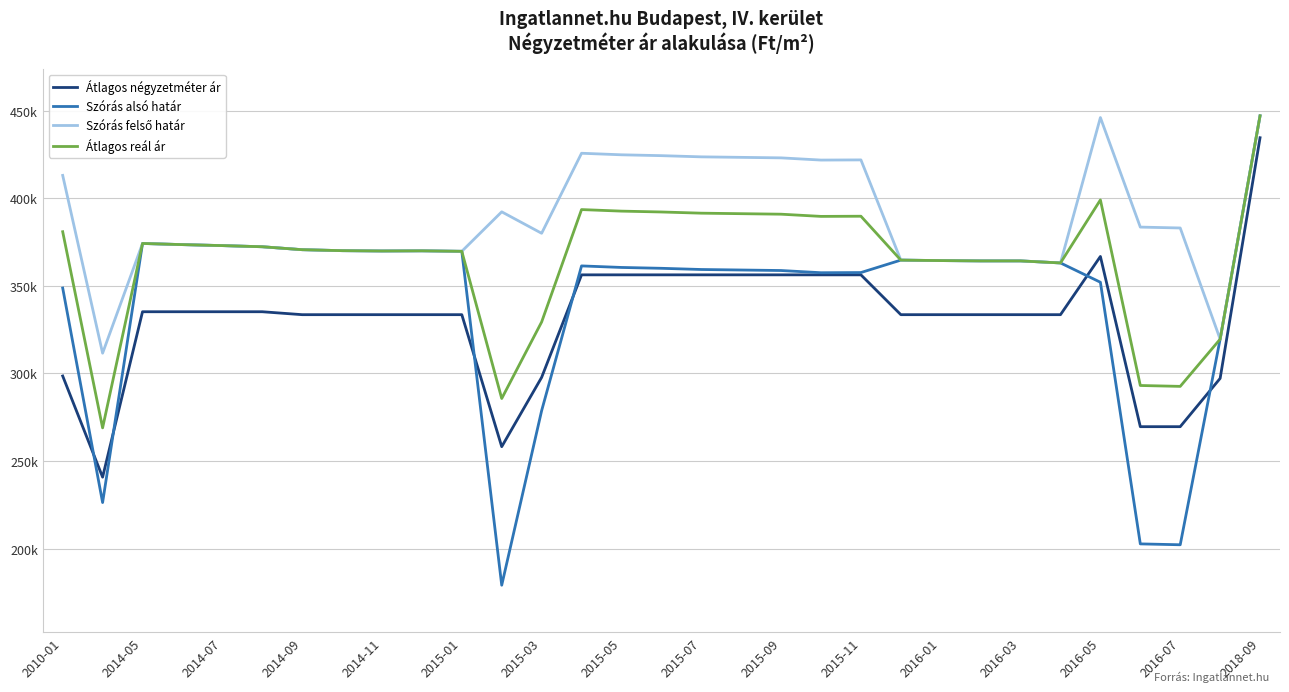

Does the chart display data point markers on the line(s)?

No